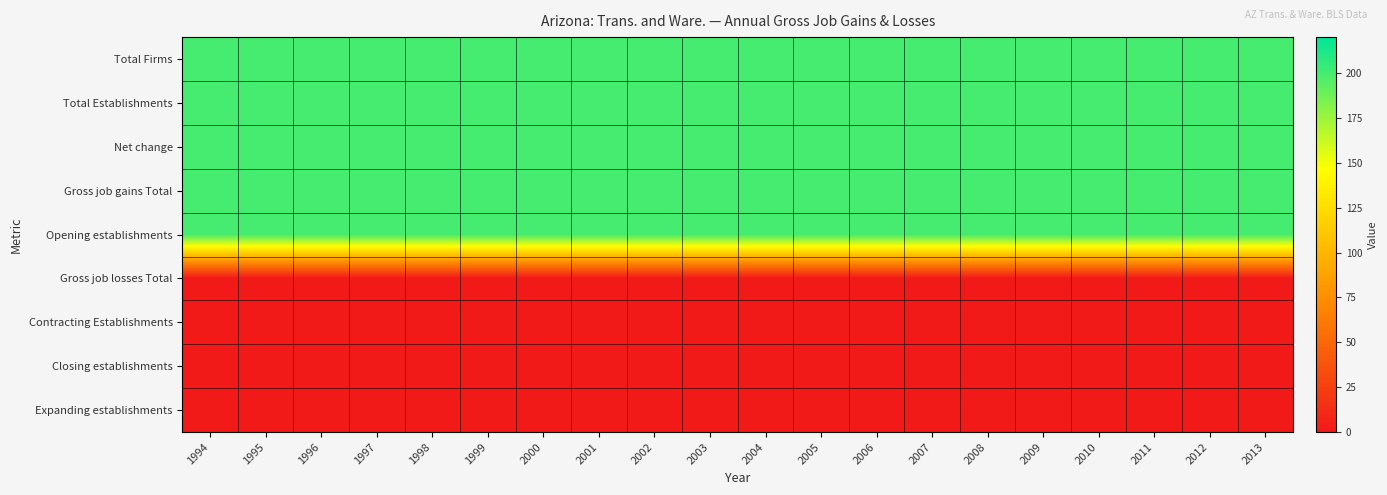

What is the greatest value displayed?

200